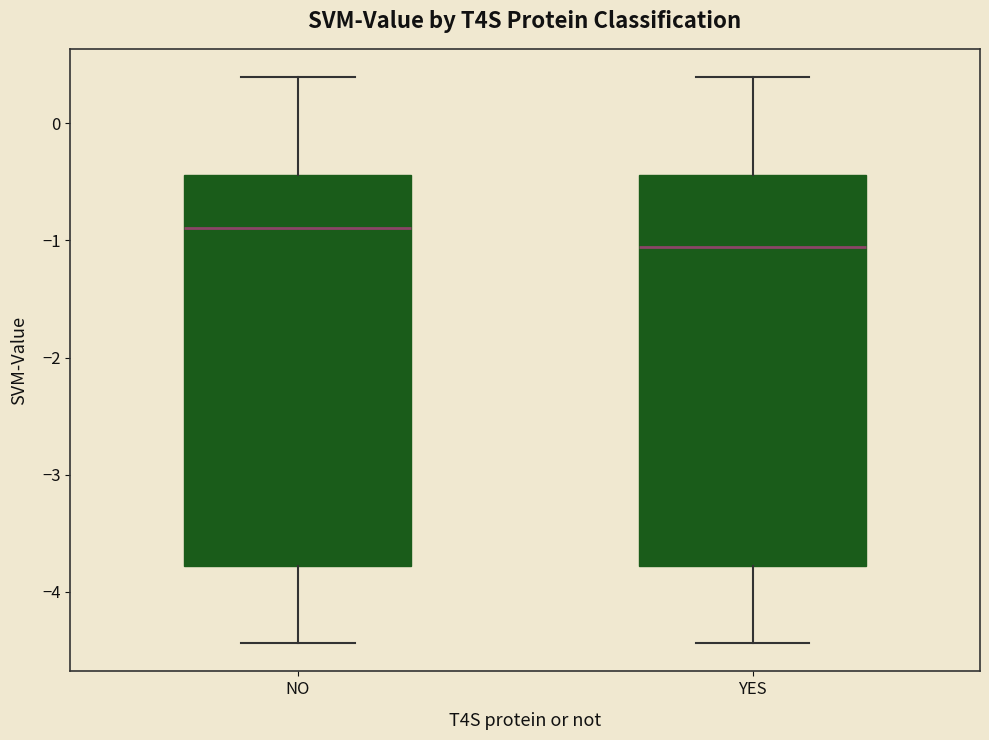

Which box has the highest median line?

NO